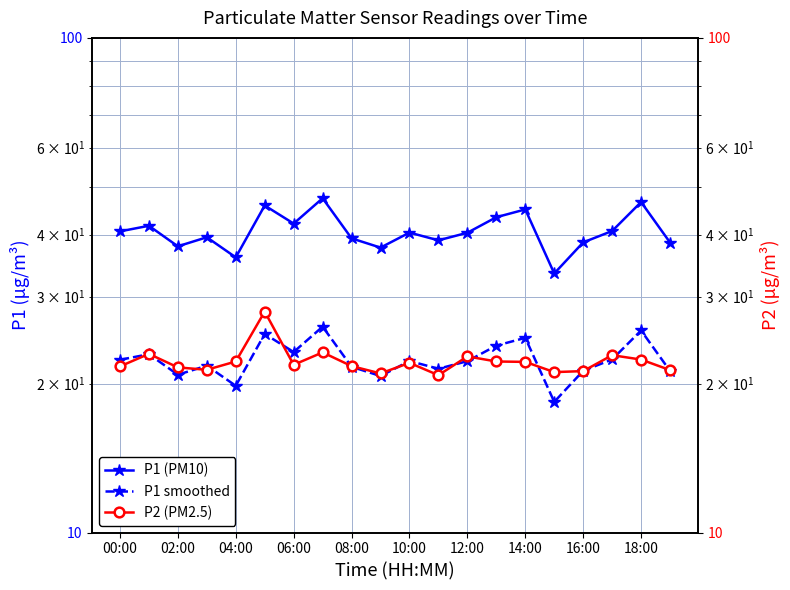

The P1 (PM10) series shows 46.6 at 18:00. True or false?

True